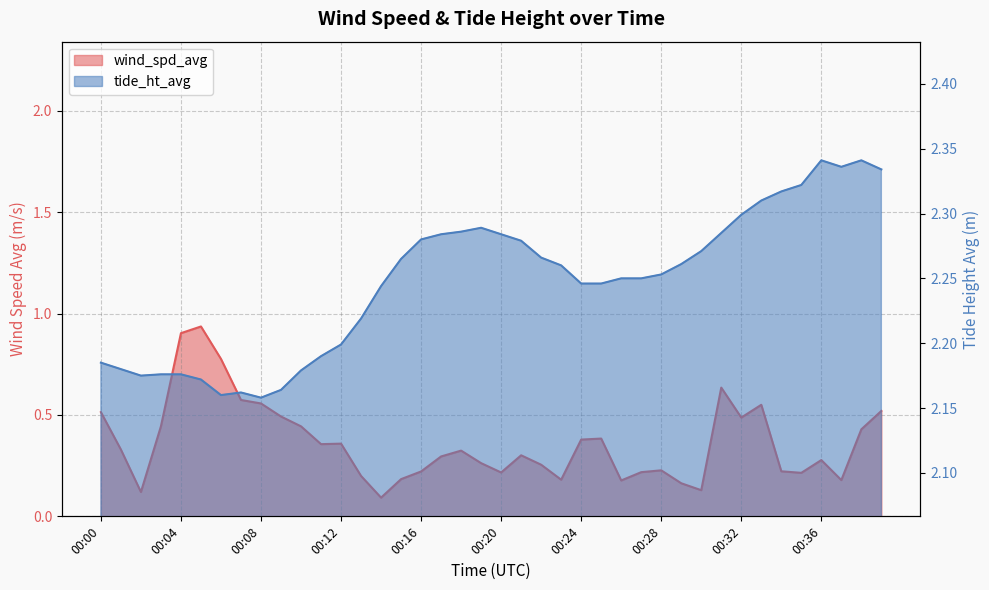

Between 00:30 and 00:37, which series saw the biggest shift?

tide_ht_avg